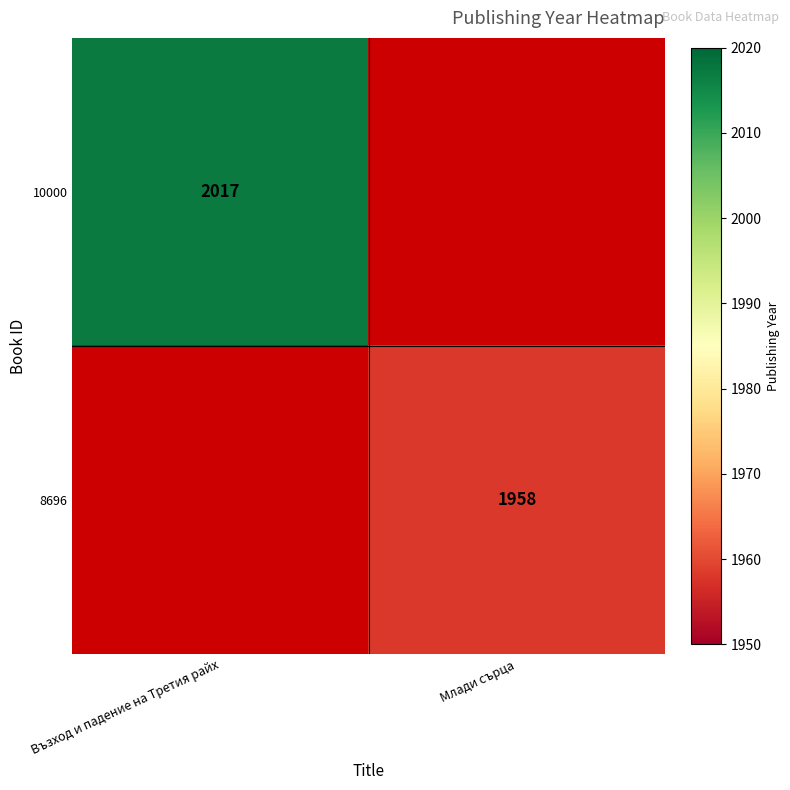

The value of 10000 at Възход и падение на Третия райх is 872. True or false?

False